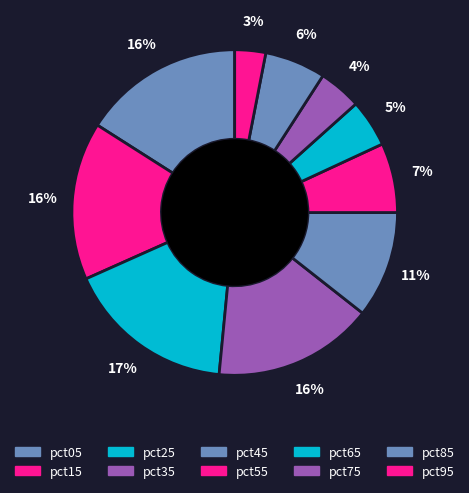

How many slices are in this pie chart?

10